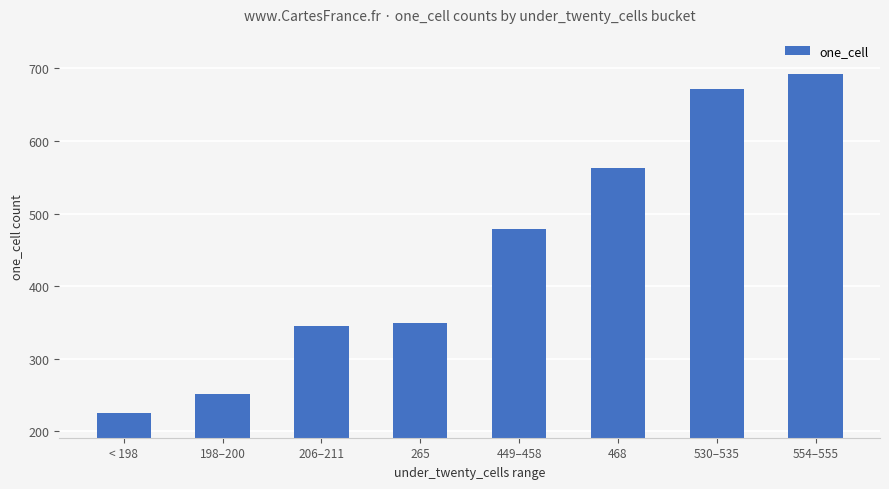

What is the value of the 4th bar from the left?

349